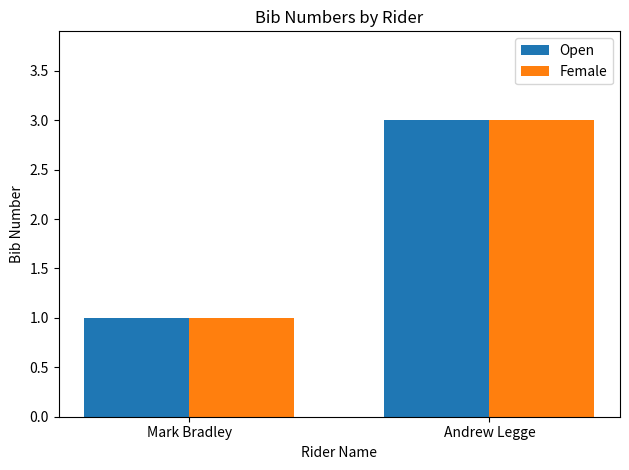

The value of Female at Andrew Legge is 3. True or false?

True